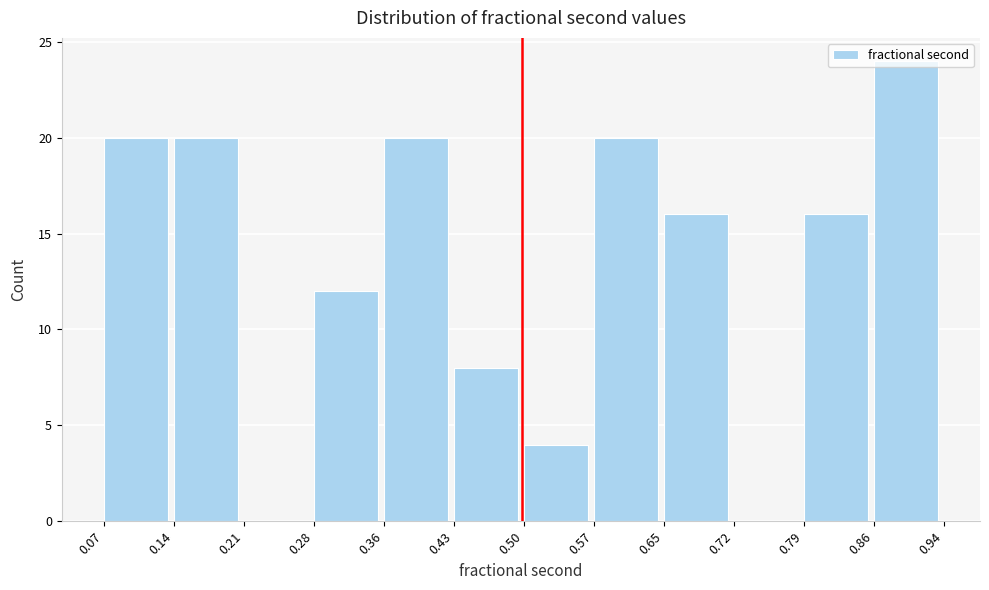

Which range on the x-axis has the tallest bar?

0.86 to 0.94